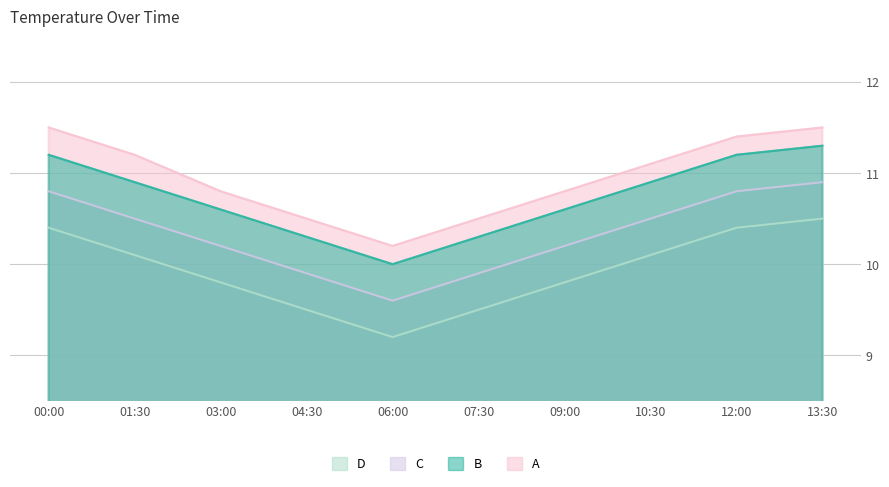

Rank the series by their maximum value, from highest to lowest.

A, B, C, D